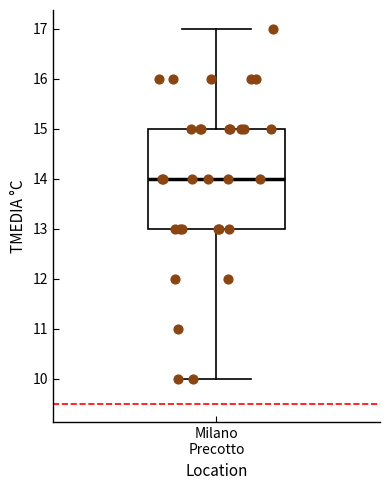

Transcribe this box plot: give where the median line is, the range the box spans, and where the two whiskers end, as read against the y-axis. The values are not printed on the chart, so give them approximately, as read against the axis.

median 14, box 13 to 15, whiskers 10 to 17